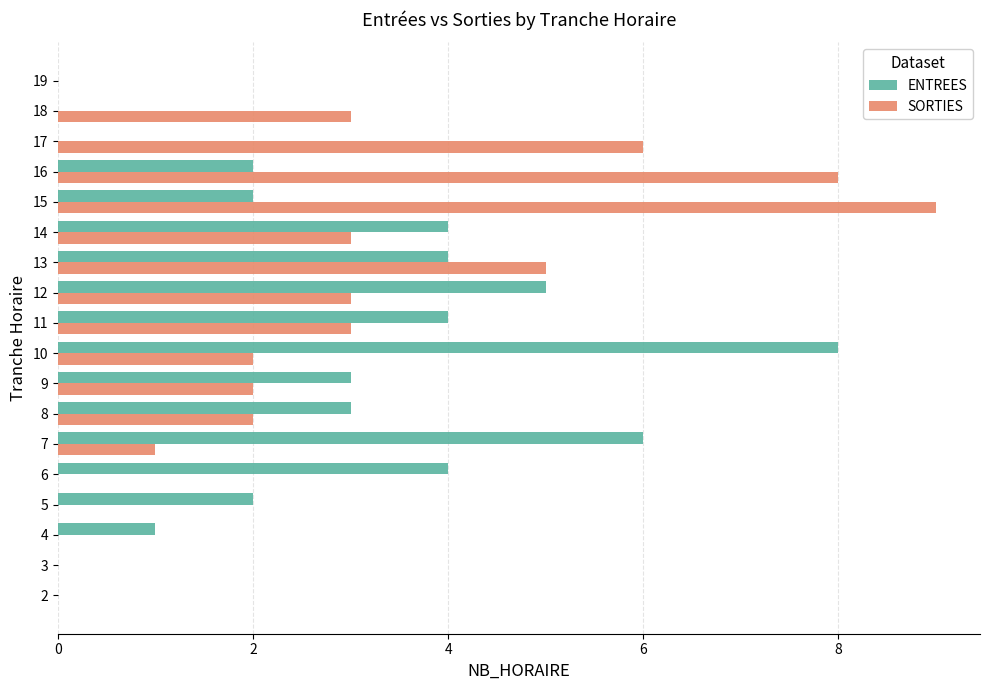

How many series are shown in this chart?

2